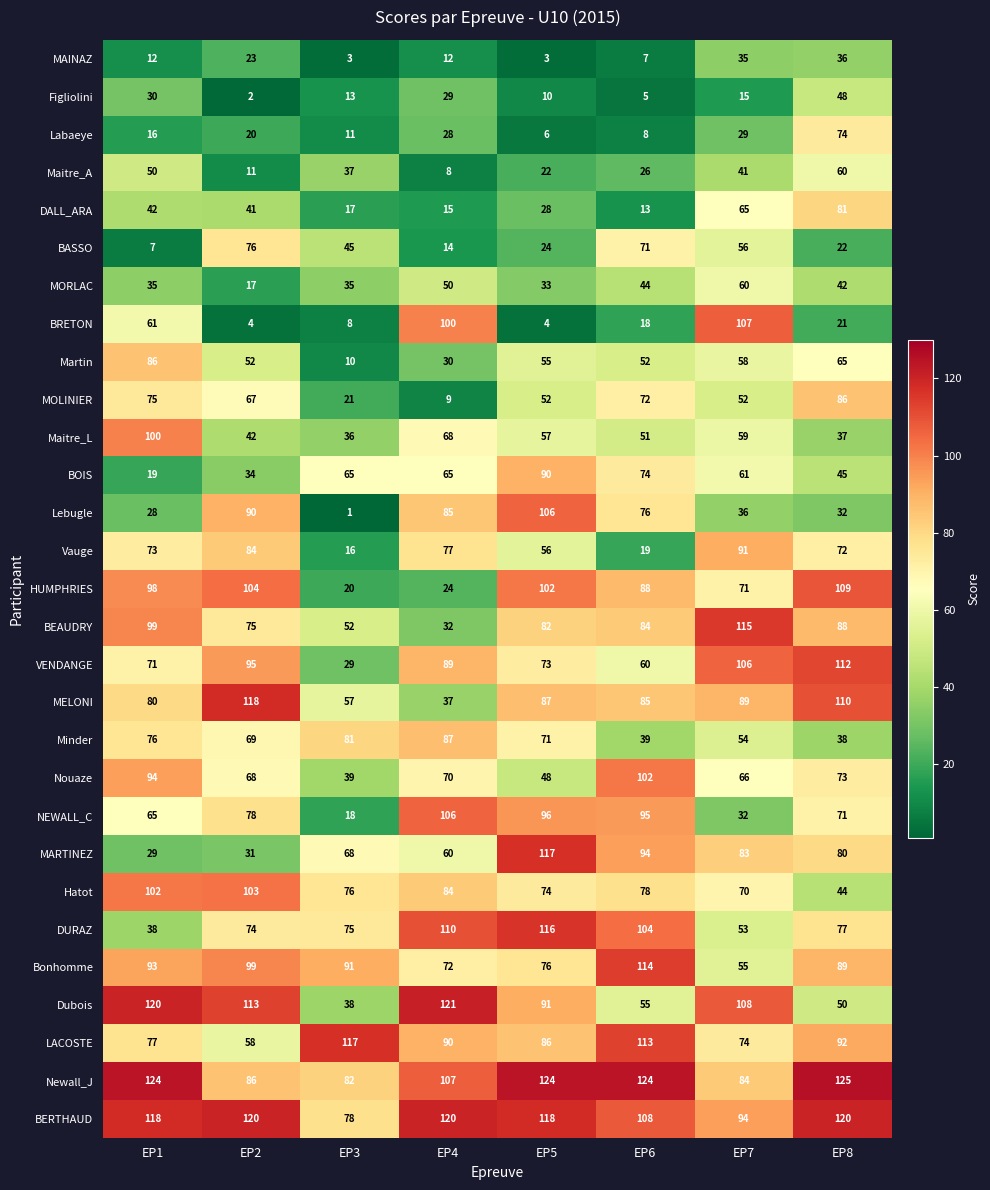

Which series has the largest total across all categories?

BERTHAUD